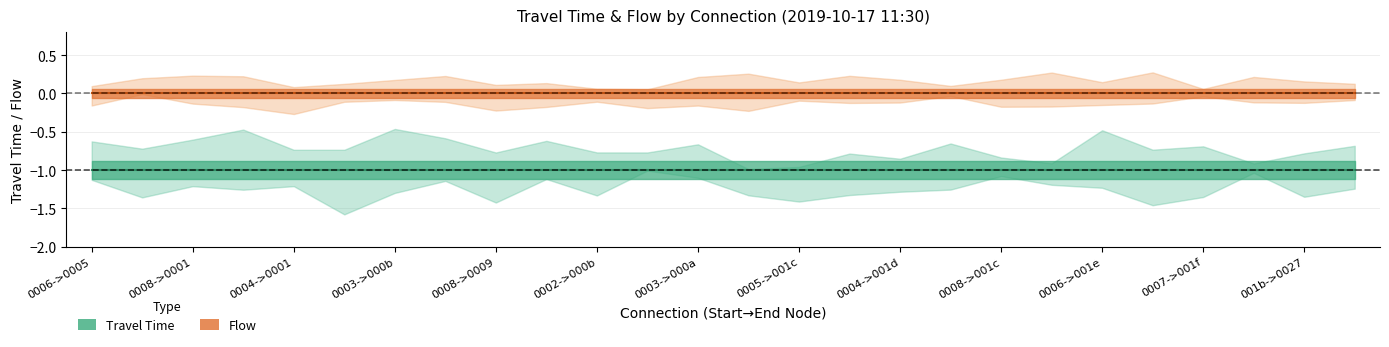

Count the number of data series in this chart.

2